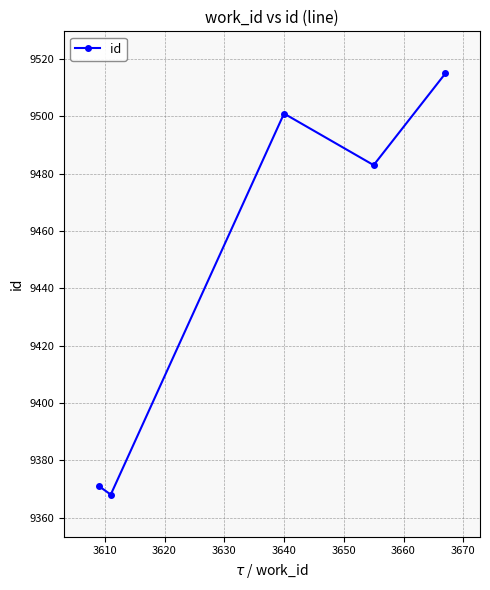

What is the average value?

9448